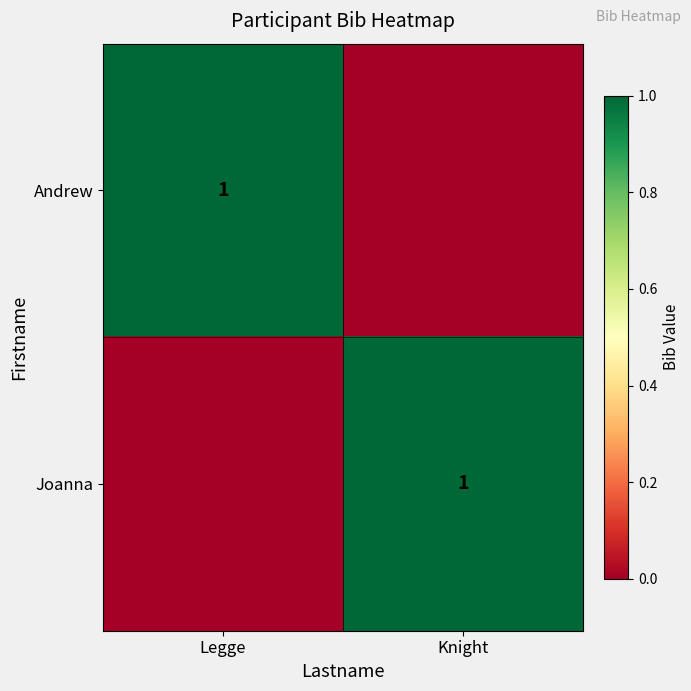

Between Legge and Knight, which is larger?

Legge